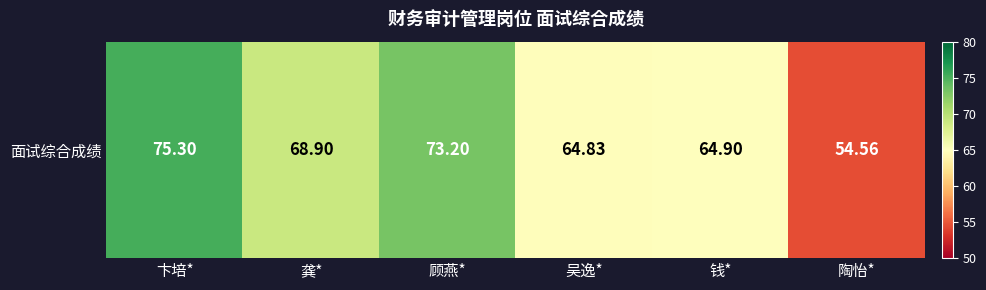

What is the sum of the values at 卞培* and 钱*?

140.2